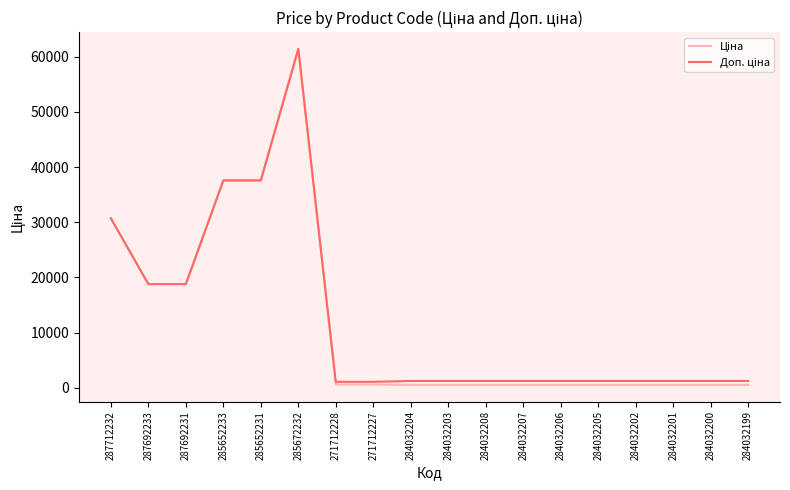

At which category is the sum across all series the highest?

285672232